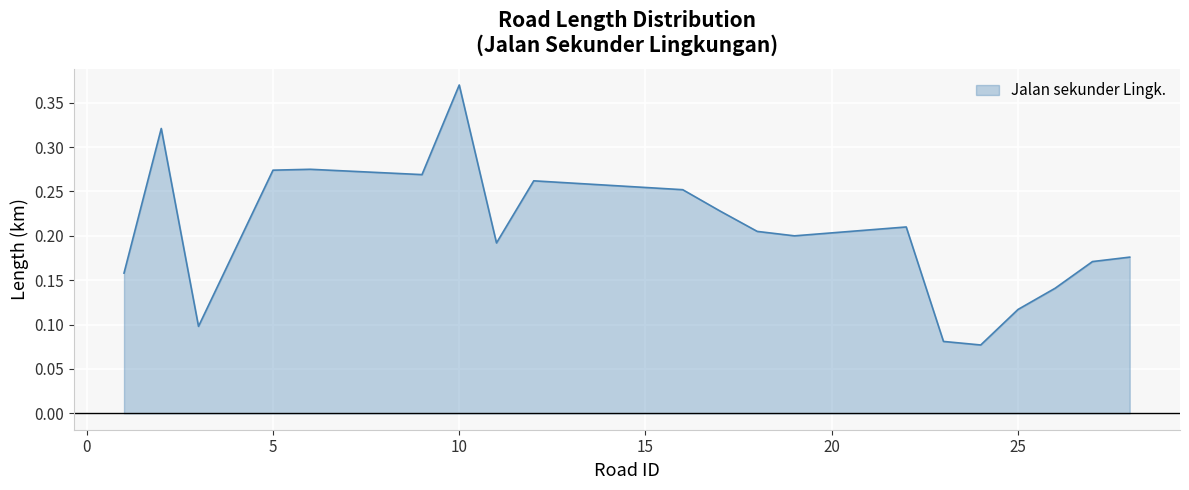

What is the minimum value shown in the chart?

0.1